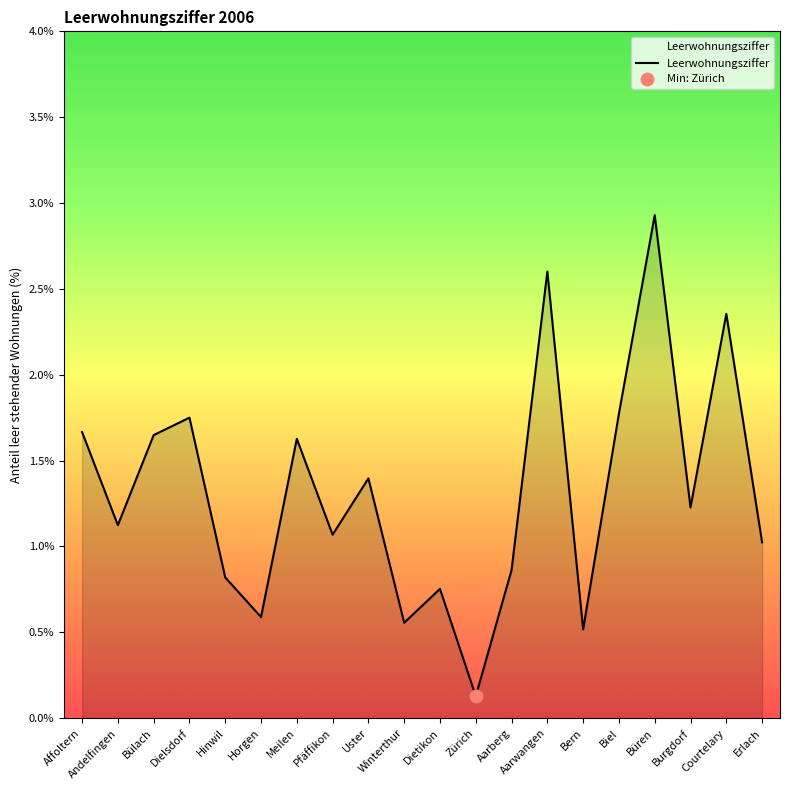

Which has a higher value, Affoltern or Biel?

Biel